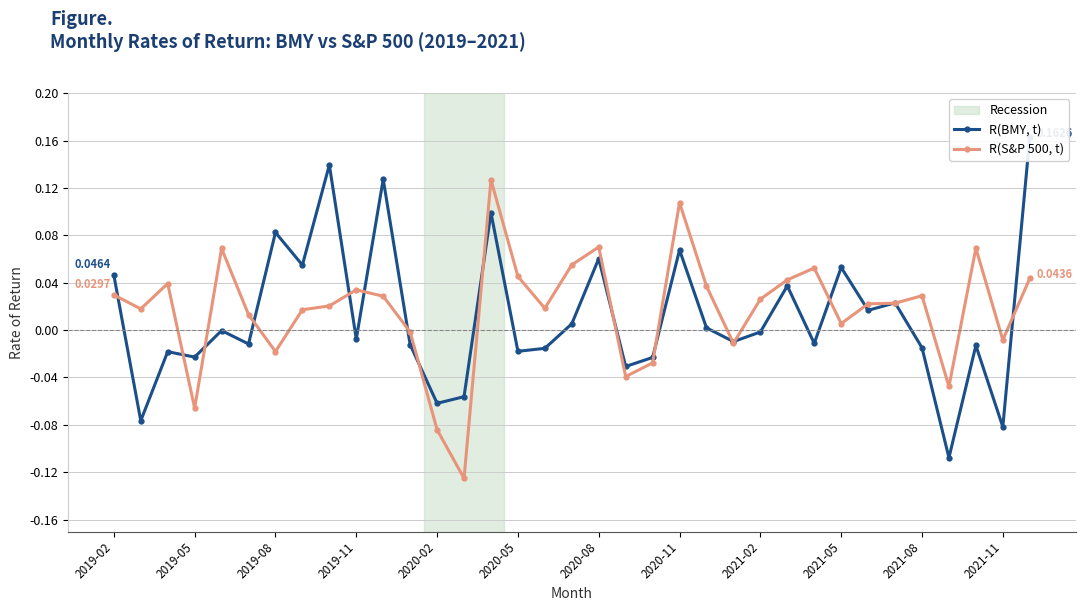

What is the sum of all R(BMY, t) values?

0.4